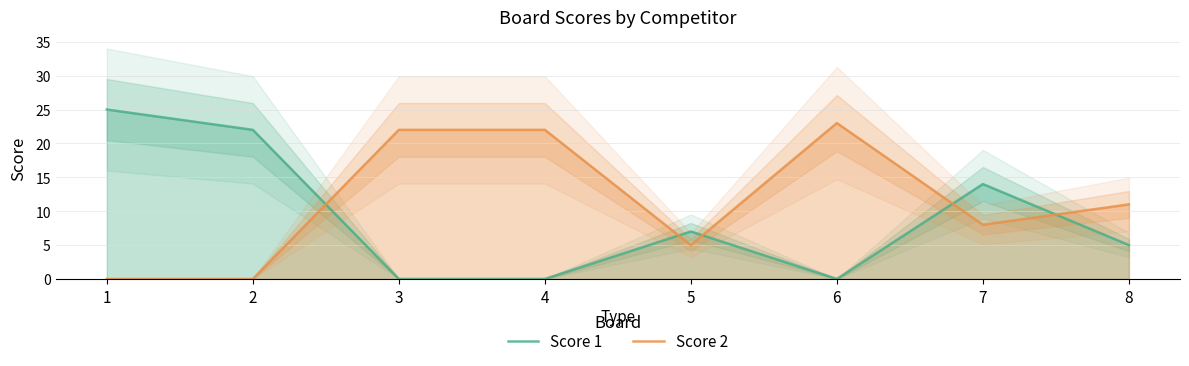

True or false: Score 1 and Score 2 cross at least once.

True